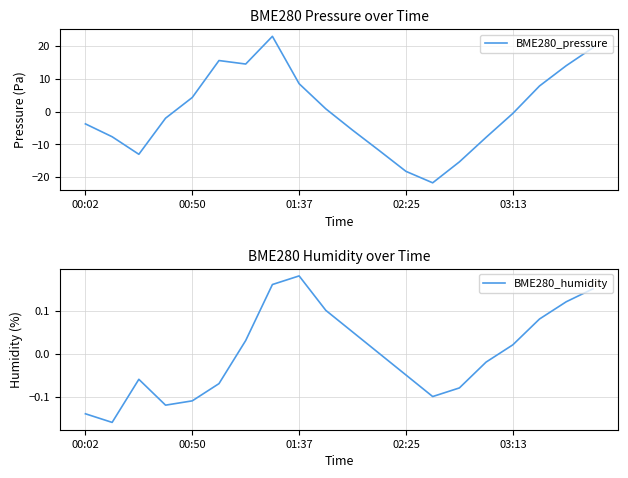

True or false: BME280_humidity and BME280_pressure intersect in this chart.

True